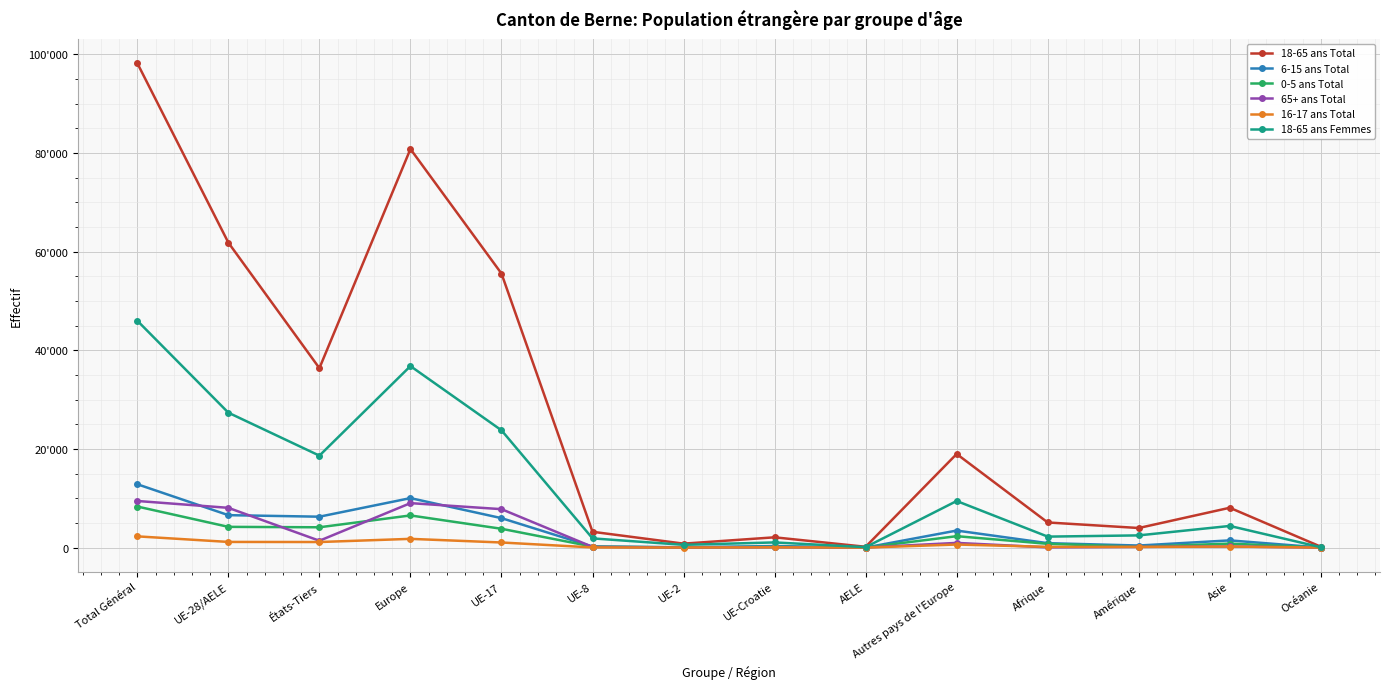

What is the difference between the maximum and minimum values in the 18-65 ans Total series?

98039